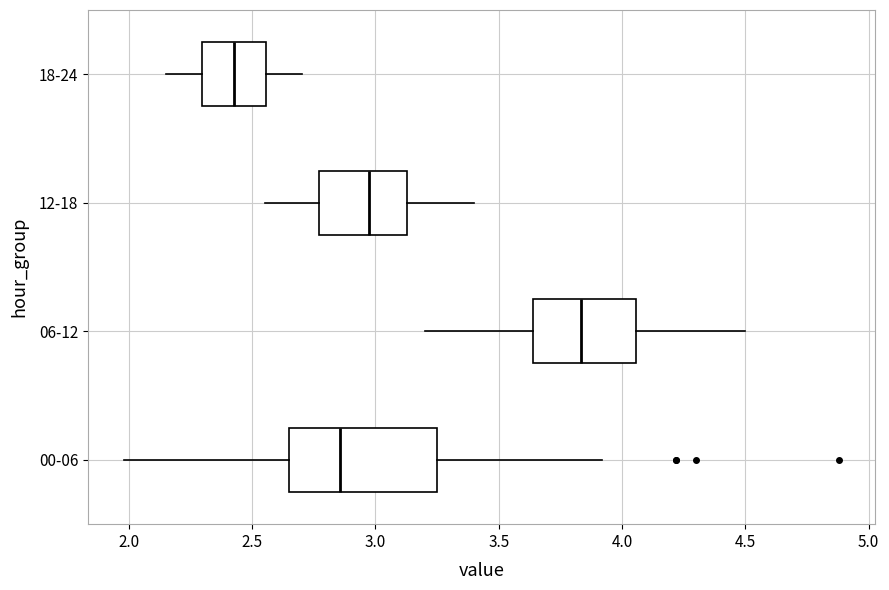

Reading bottom to top, read every box against the x-axis: the position of its median line, the range the box covers, and the ends of its whiskers. The values are not printed on the chart, so give them approximately, as read against the axis.

00-06: median 2.85, box 2.65 to 3.25, whiskers 2.00 to 3.90
06-12: median 3.85, box 3.65 to 4.05, whiskers 3.20 to 4.50
12-18: median 3.00, box 2.75 to 3.15, whiskers 2.55 to 3.40
18-24: median 2.45, box 2.30 to 2.55, whiskers 2.15 to 2.70